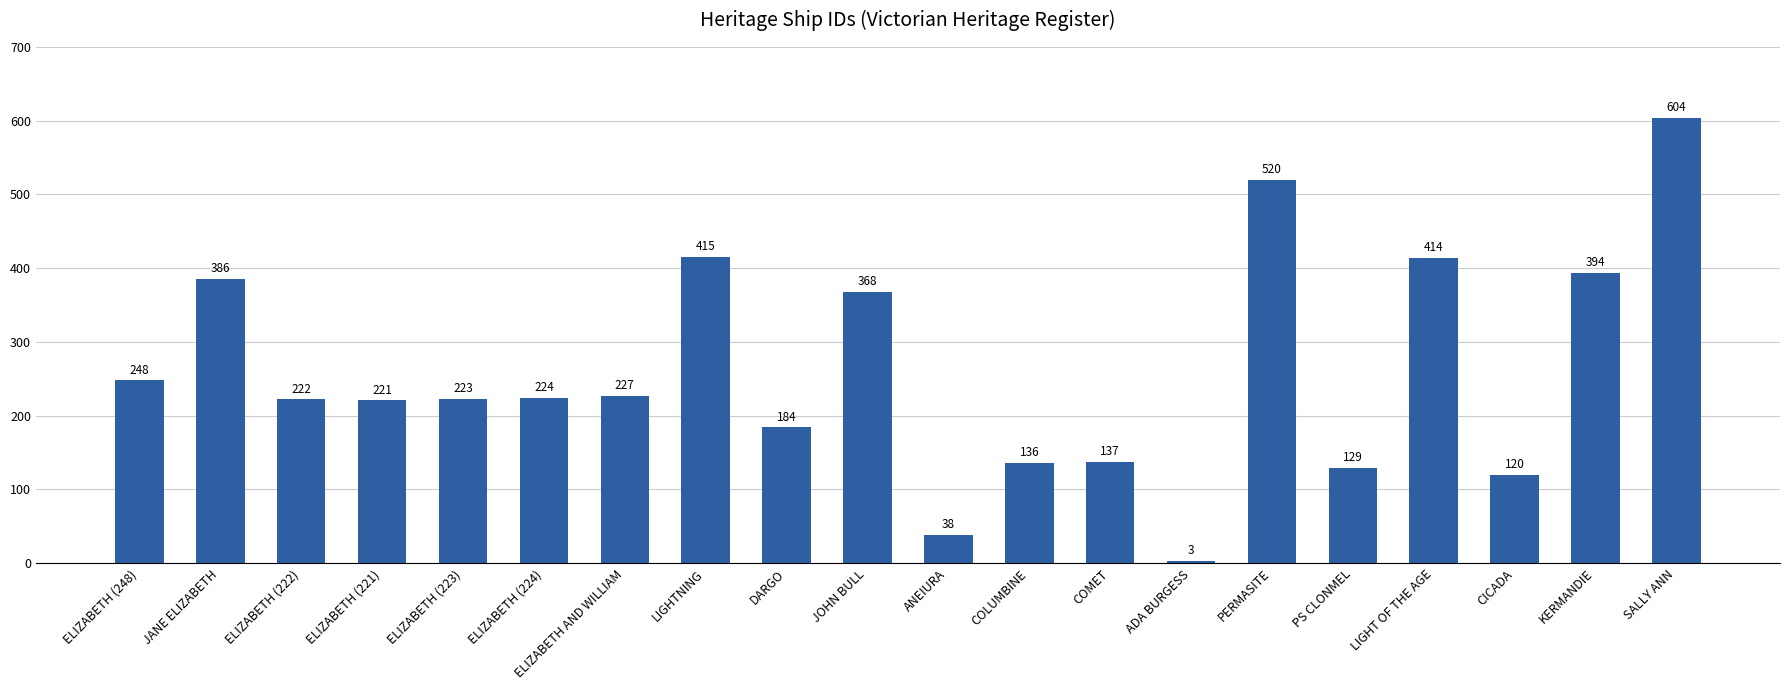

The chart shows a value of 846 at PERMASITE. True or false?

False